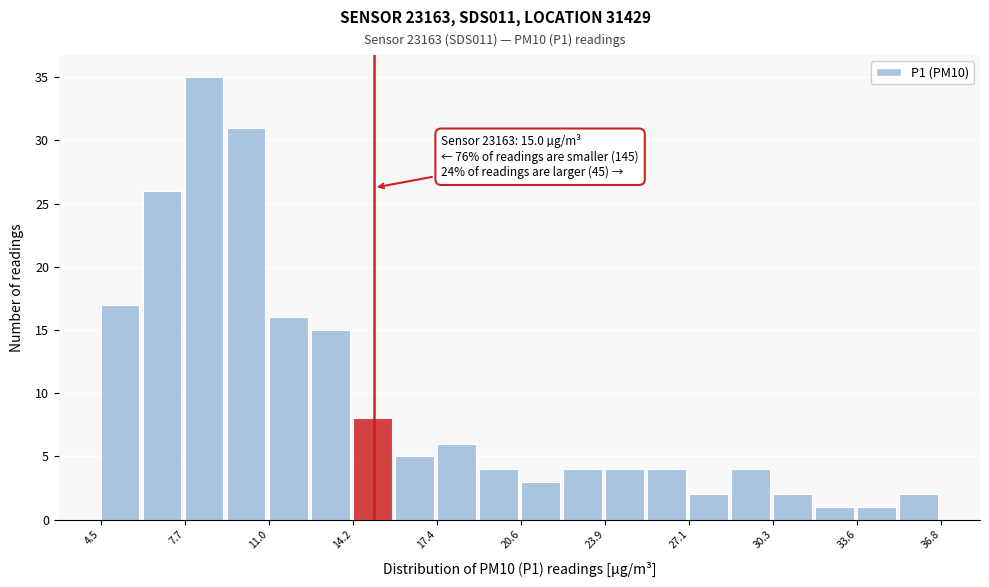

Read against the x-axis, roughly where is the centre of the tallest bar?

8.5